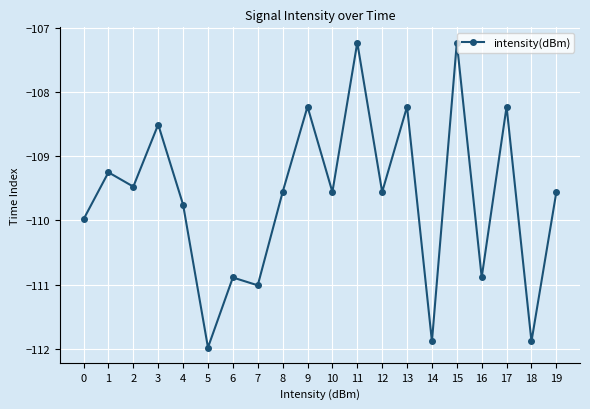

At which label is the value closest to -109?

1